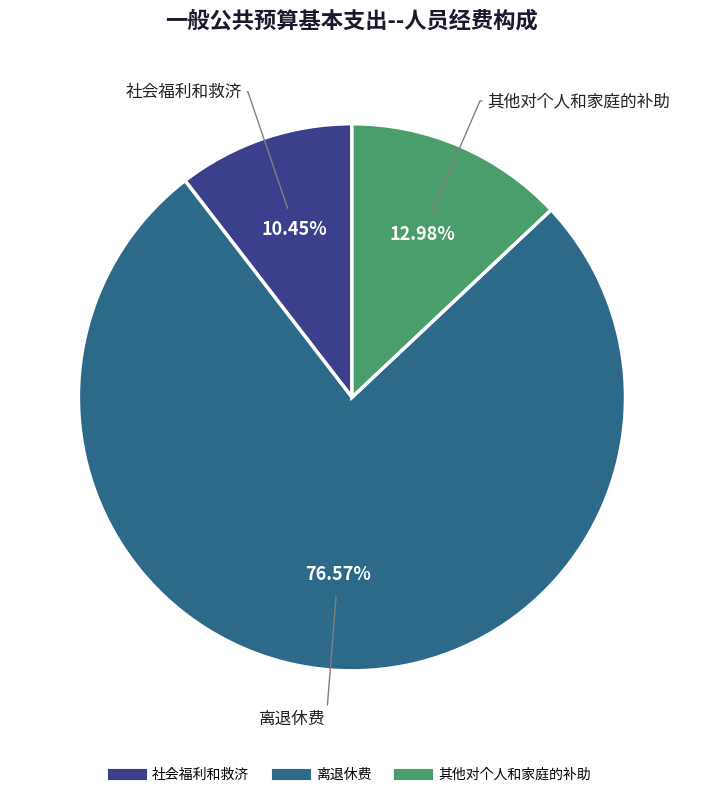

What is the largest slice in the pie chart?

离退休费